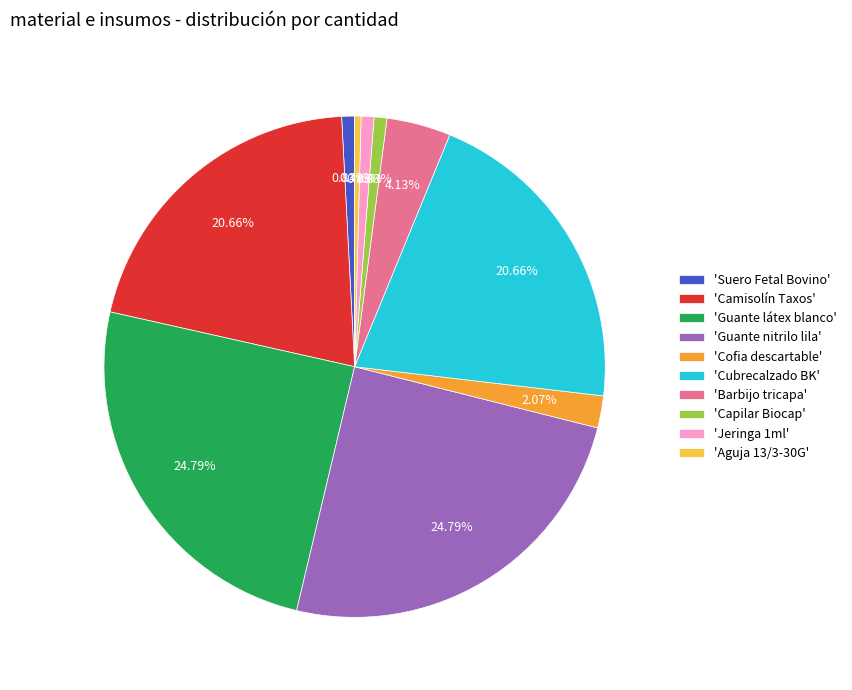

Do 'Guante látex blanco' and 'Cubrecalzado BK' together represent more than half of the pie?

No